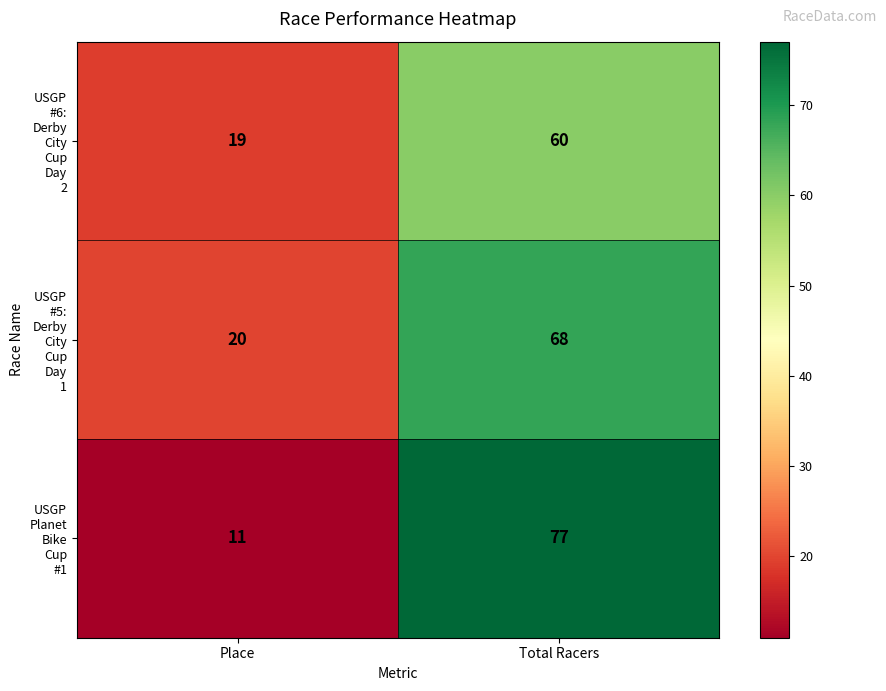

Which label corresponds to the largest value in the chart?

Total Racers